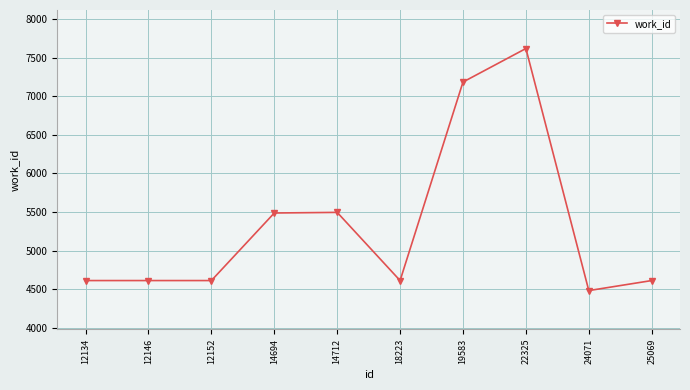

What is the average value?

5332